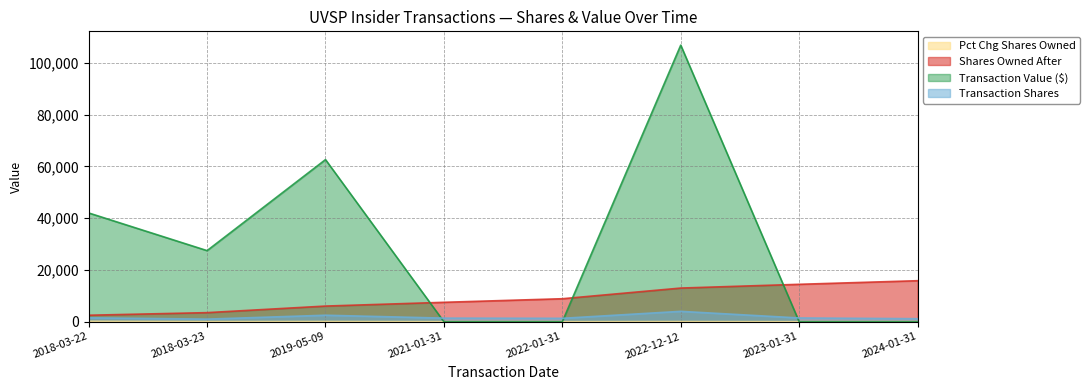

Where does the transactionShares series first go above 1448?

2018-03-22